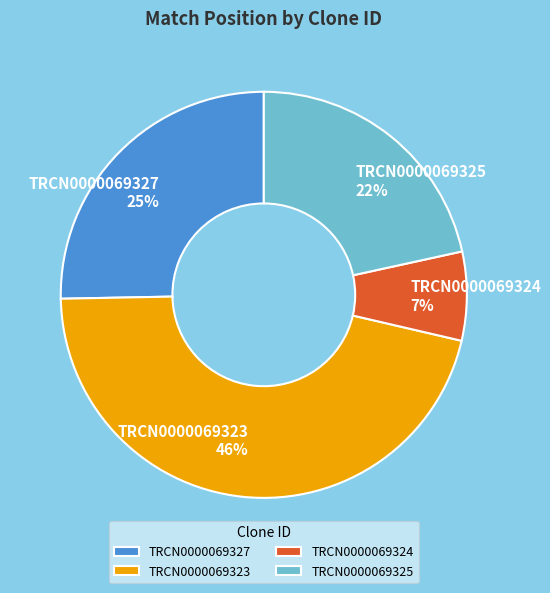

True or false: TRCN0000069327 accounts for 31% of the total.

False